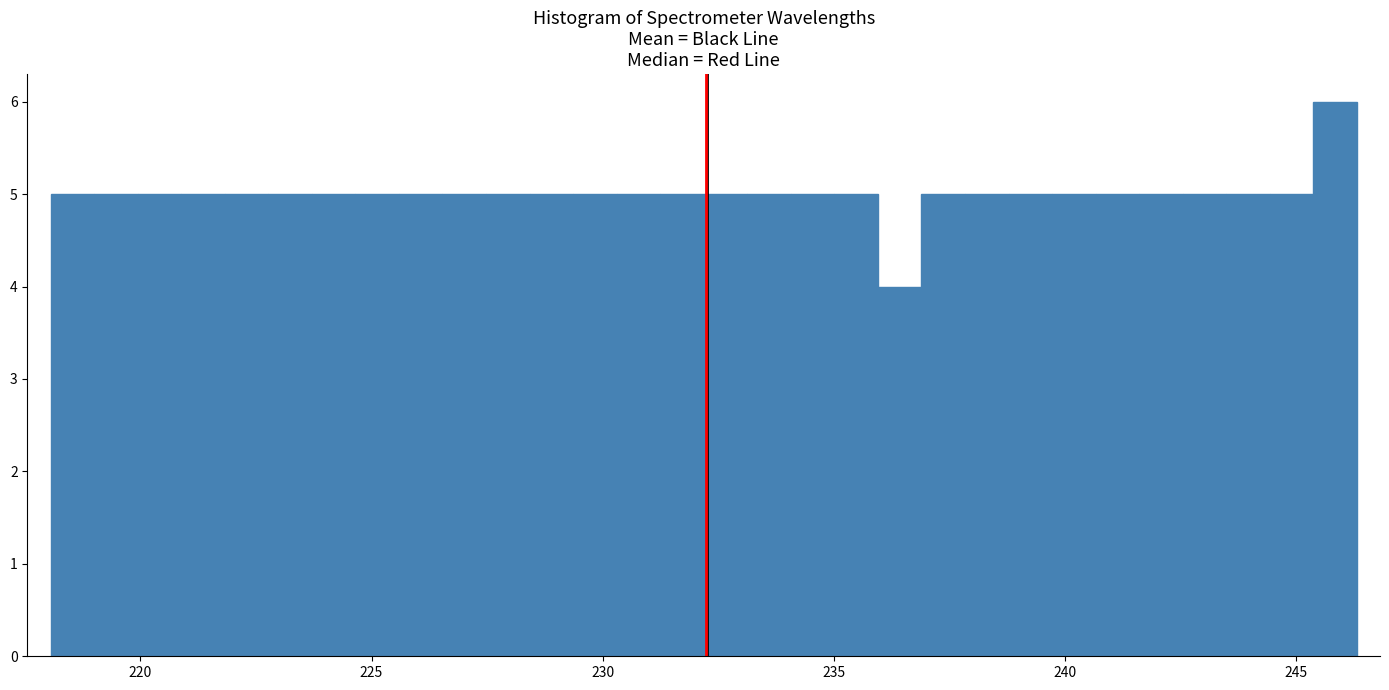

Read against the x-axis, roughly where is the centre of the tallest bar?

246.0